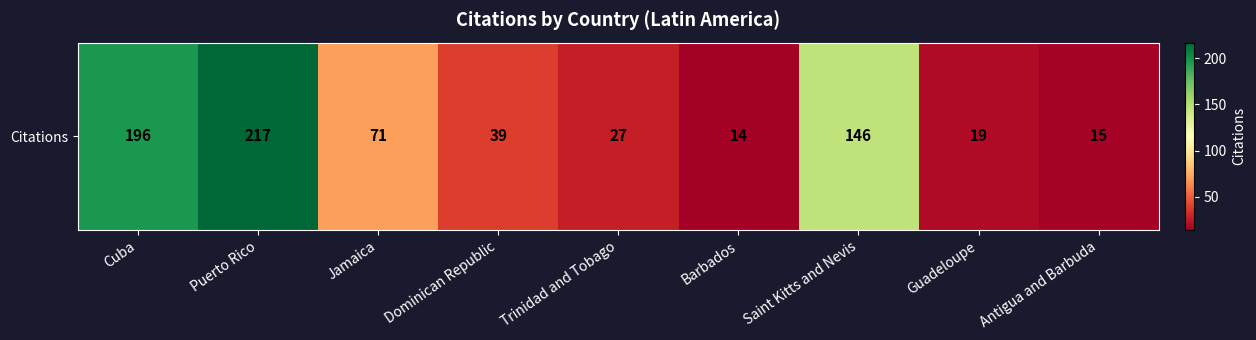

Rank the categories by value from lowest to highest.

Barbados, Antigua and Barbuda, Guadeloupe, Trinidad and Tobago, Dominican Republic, Jamaica, Saint Kitts and Nevis, Cuba, Puerto Rico